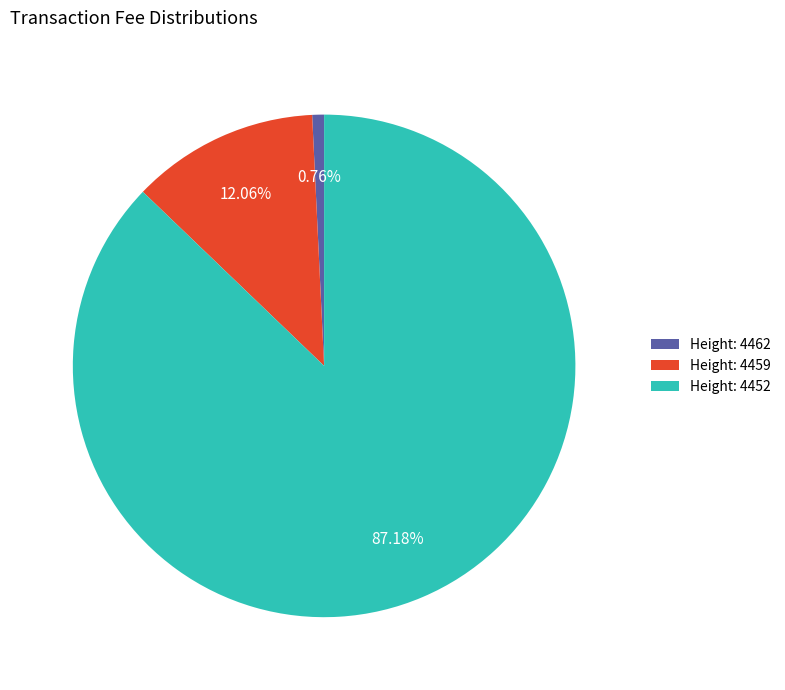

What is the ratio of the value at Height: 4452 to the value at Height: 4459?

7.2